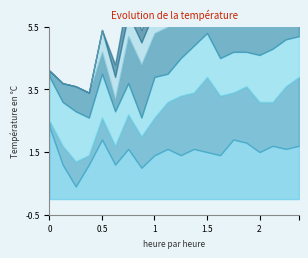

What value does the 0.676 series have at 00:10?

0.6